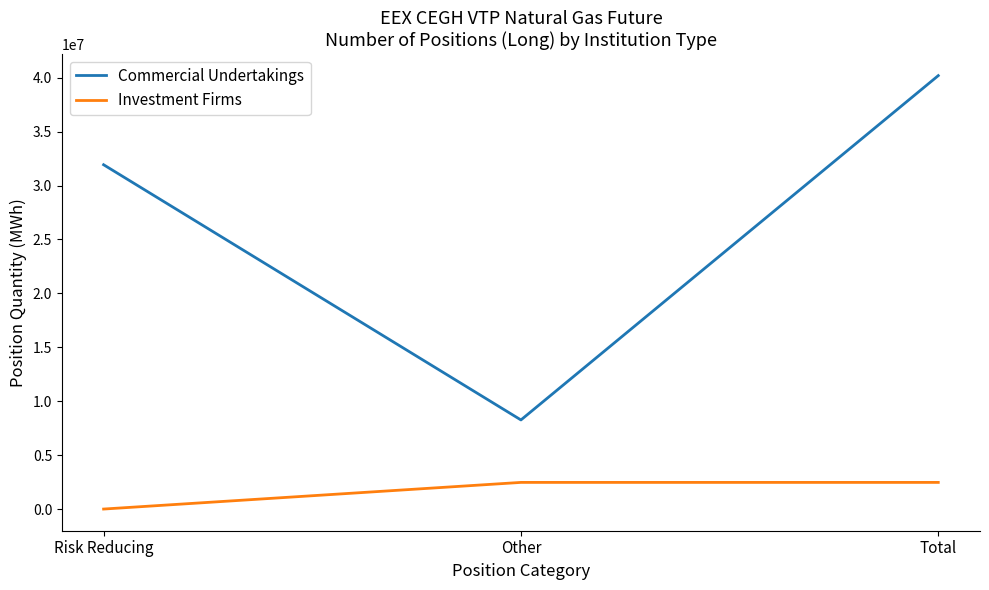

At which label is Commercial Undertakings closest to 24229239?

Risk Reducing